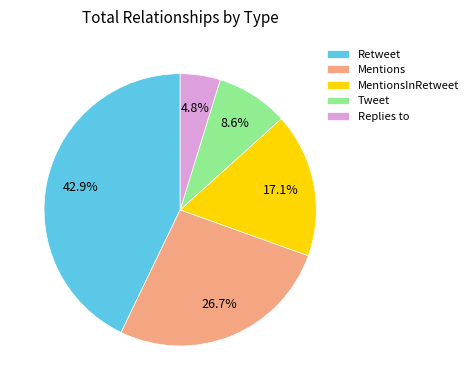

What portion of the pie excludes MentionsInRetweet?

82.9%